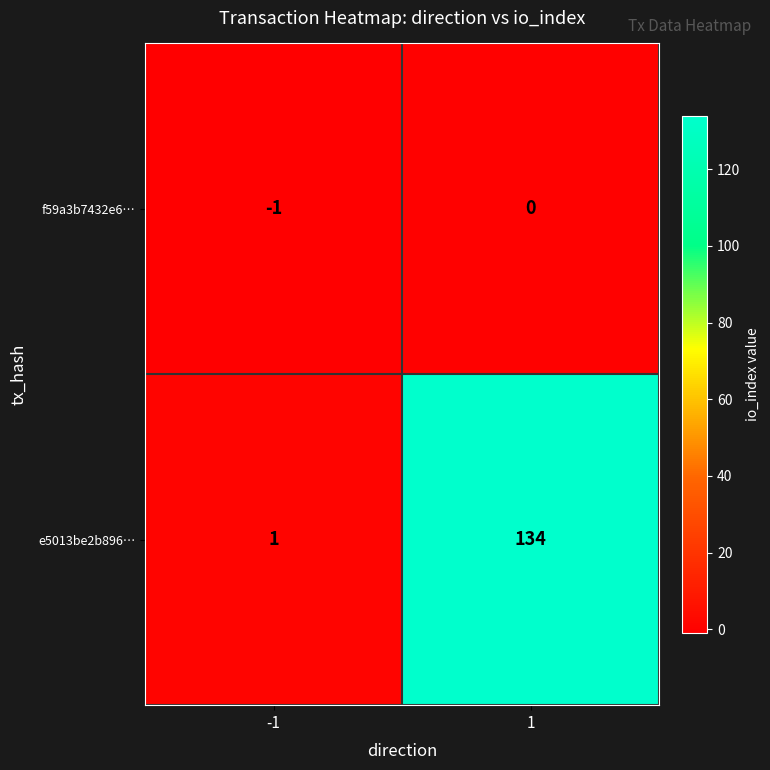

Is the value of e5013be2b896… at -1 greater than the value of f59a3b7432e6… at -1?

Yes